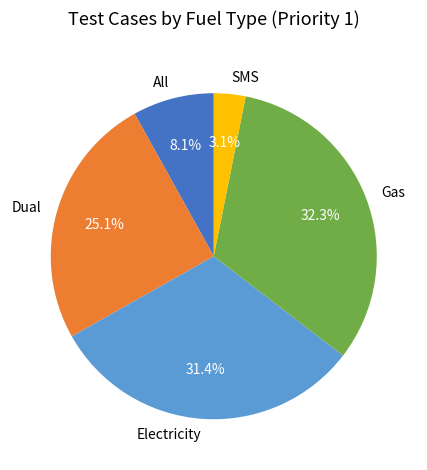

To the nearest percent, what is the average slice percentage?

20%